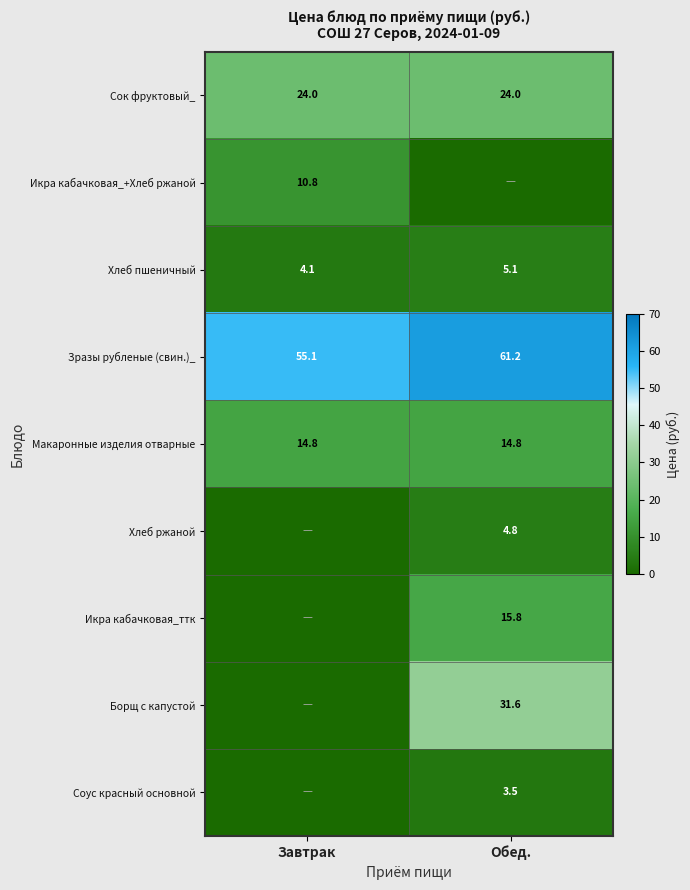

What is the sum of the Сок фруктовый_ values at Обед. and Завтрак?

48.0